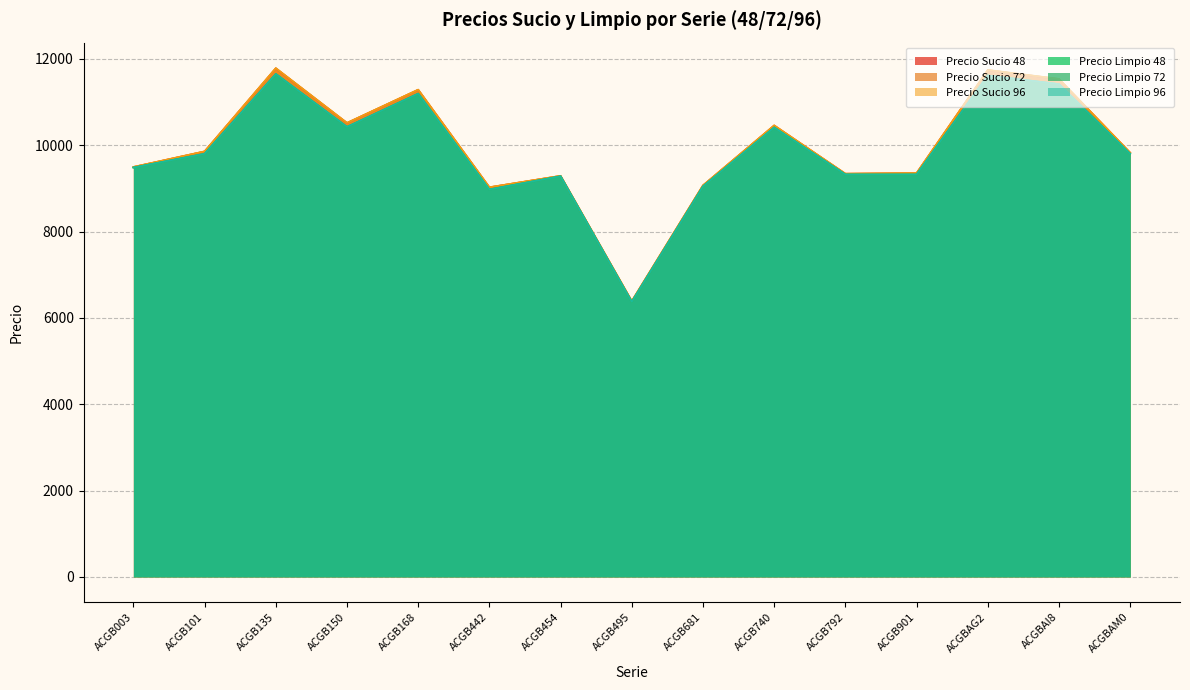

What are all the series names shown in the legend?

Precio Sucio 48, Precio Sucio 72, Precio Sucio 96, Precio Limpio 48, Precio Limpio 72, Precio Limpio 96